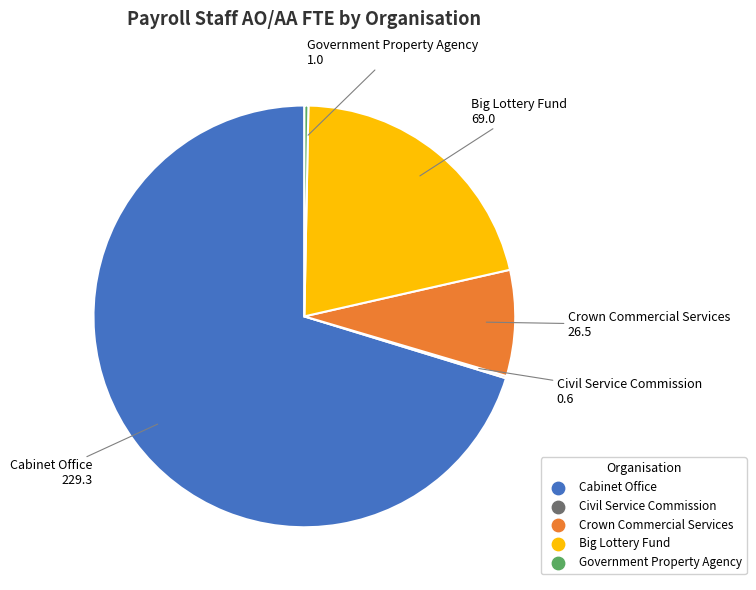

True or false: Big Lottery Fund accounts for 21% of the total.

True